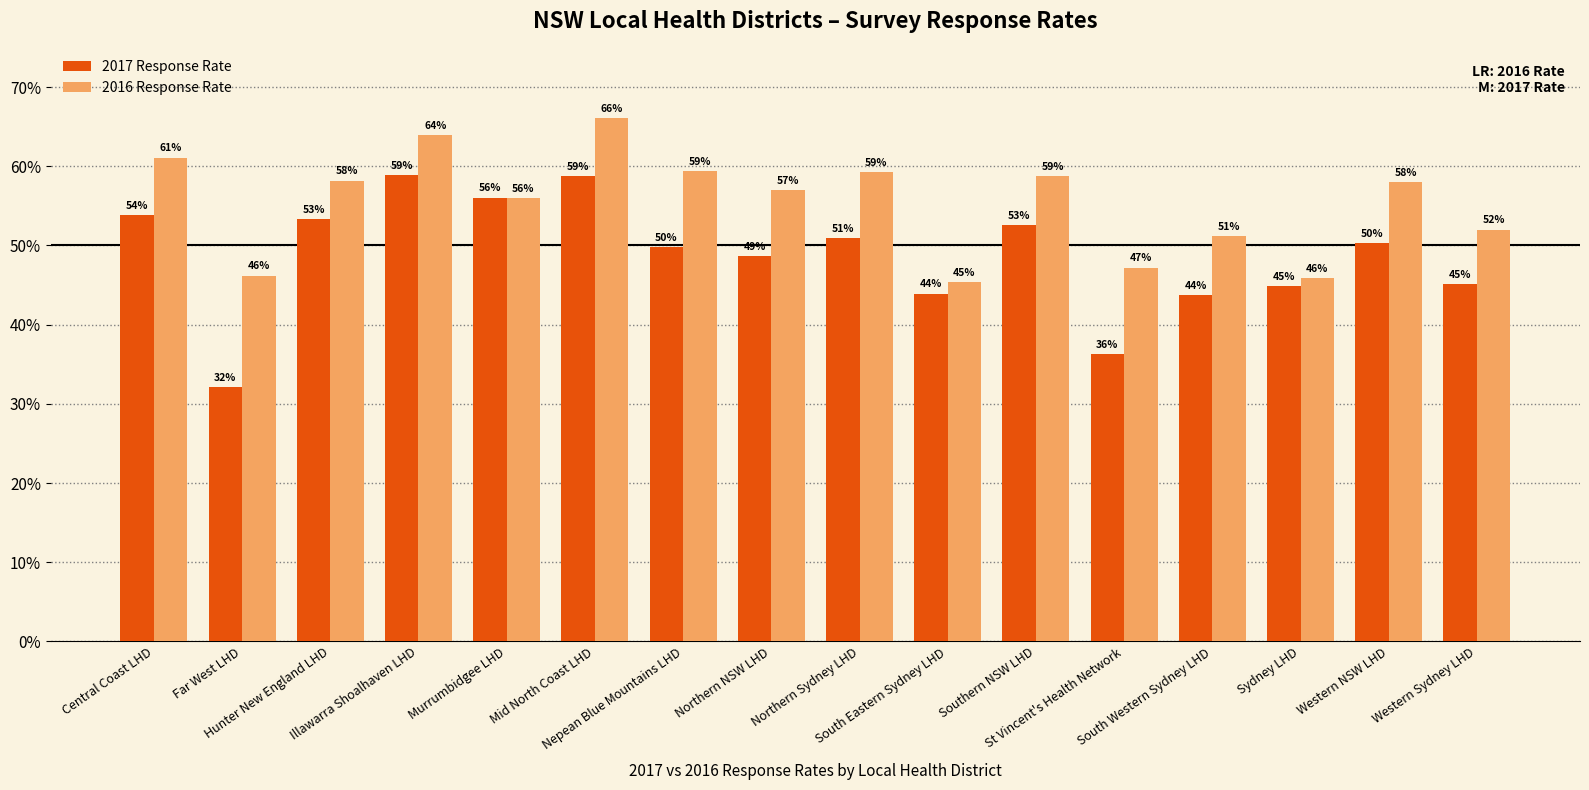

List the series in order of their overall mean, lowest first.

2017 Response Rate, 2016 Response Rate